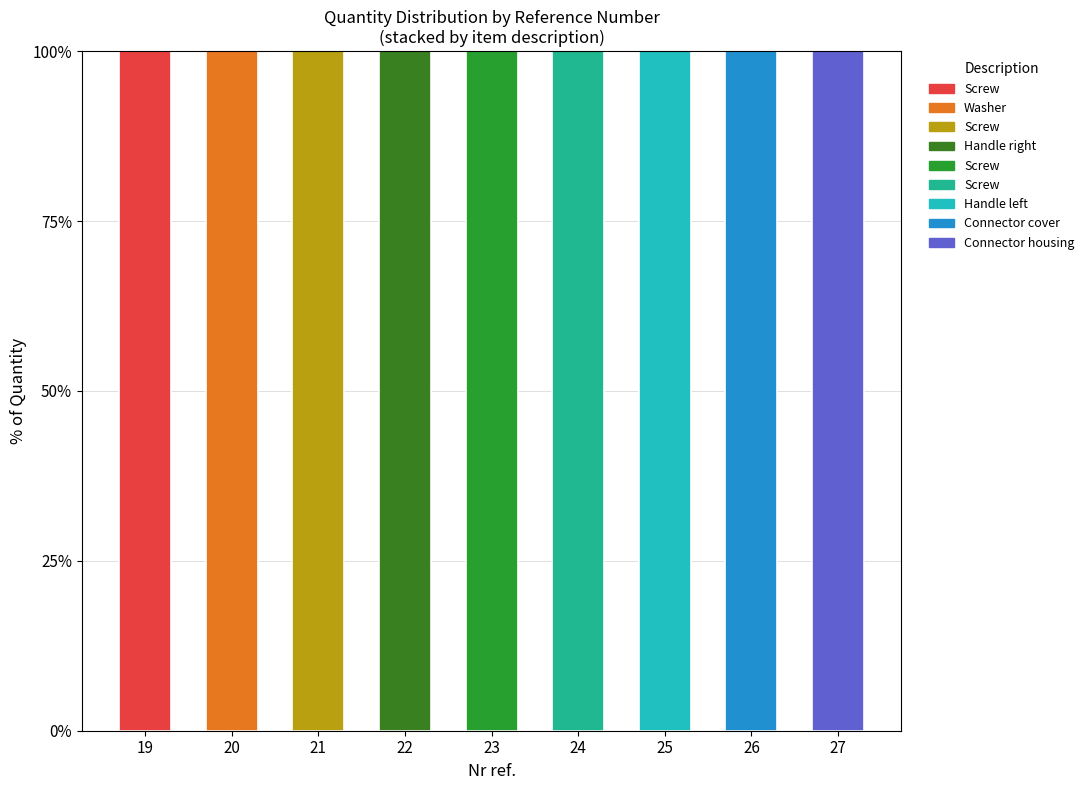

What is the difference between the highest and lowest values at 26?

100